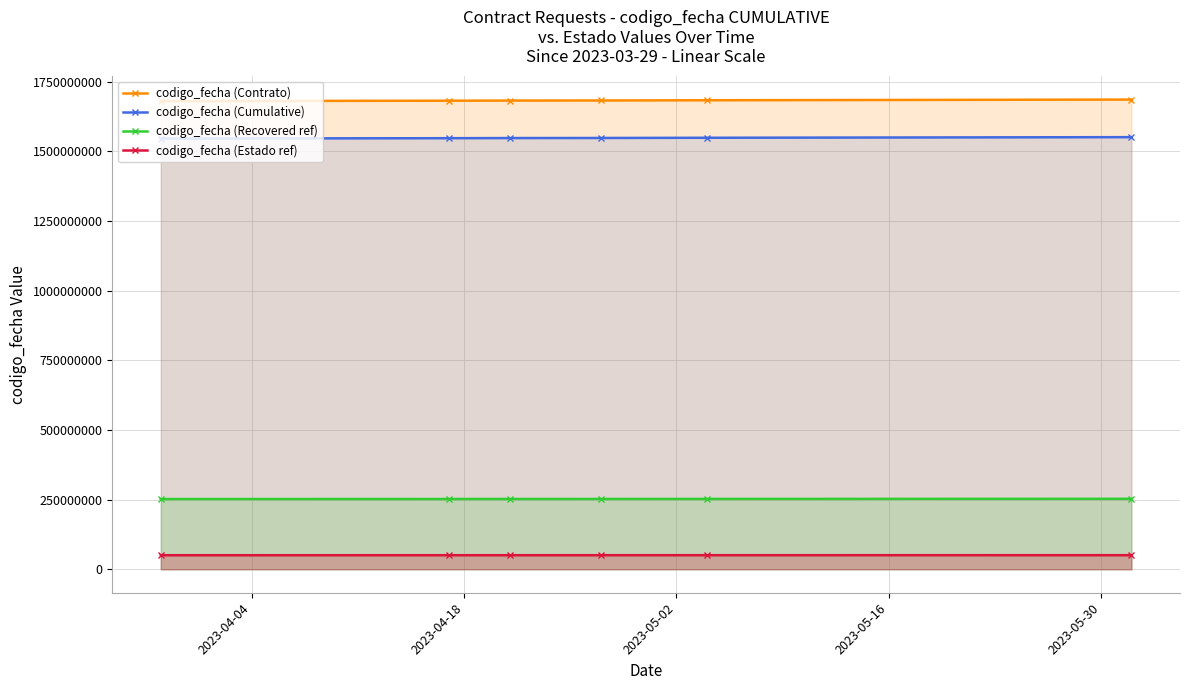

Count the number of data series in this chart.

4